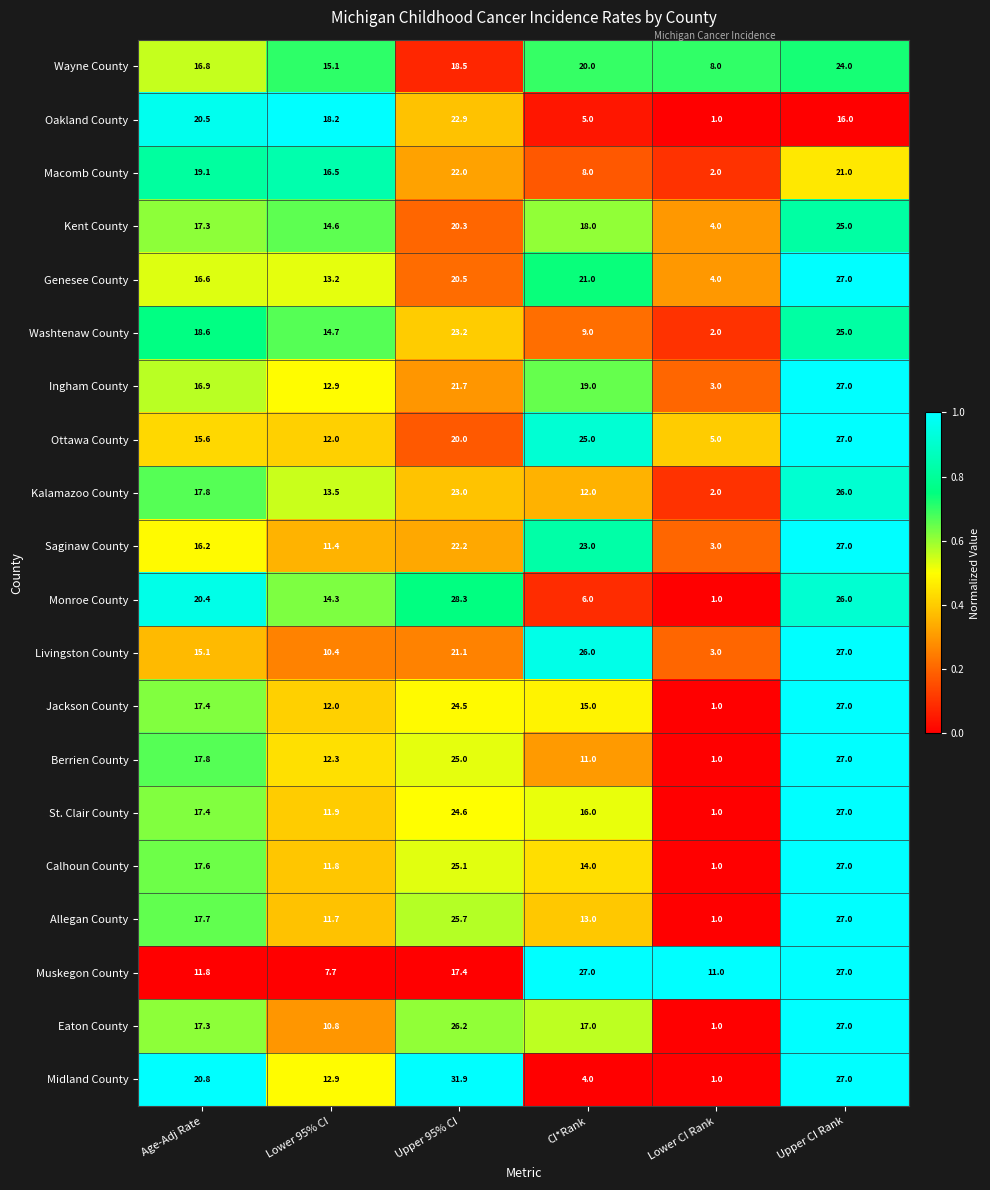

Which series has the largest total across all categories?

Ottawa County